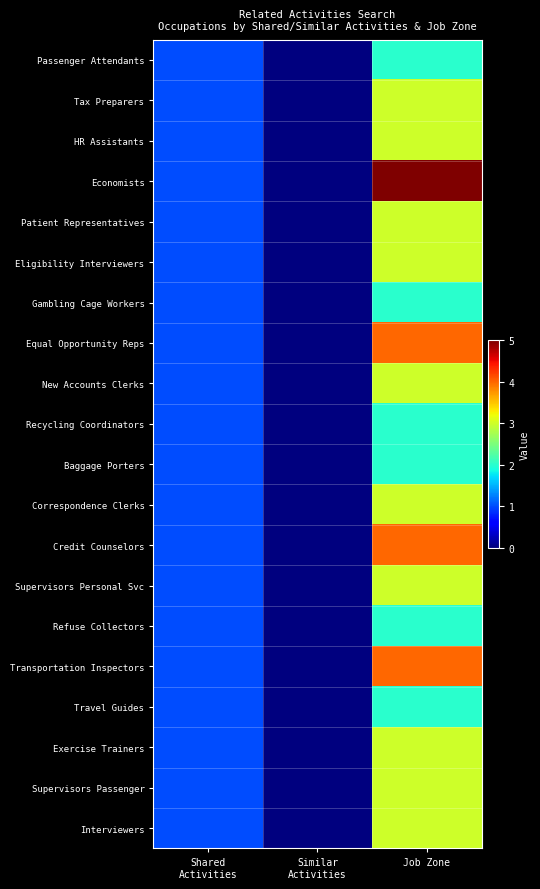

Count the number of data series in this chart.

20